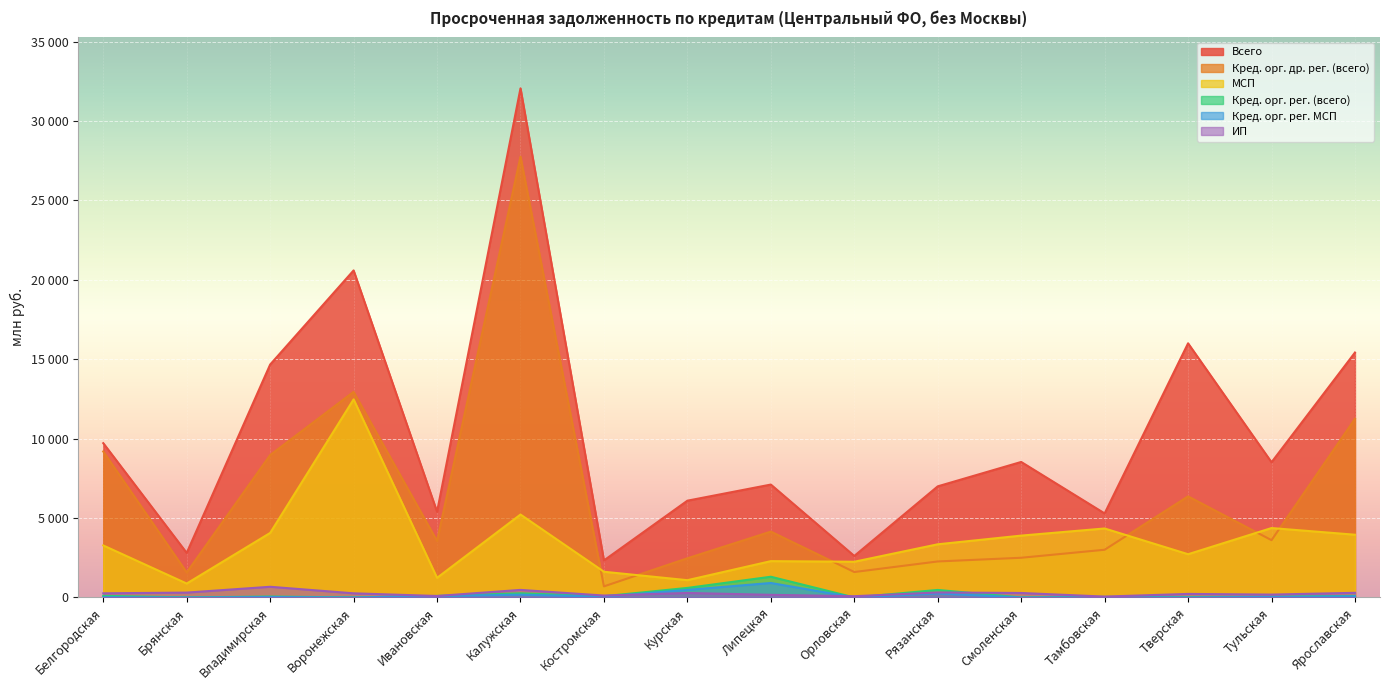

Rank the series by their maximum value, from lowest to highest.

ИП, Кред. орг. рег. МСП, Кред. орг. рег. (всего), МСП, Кред. орг. др. рег. (всего), Всего